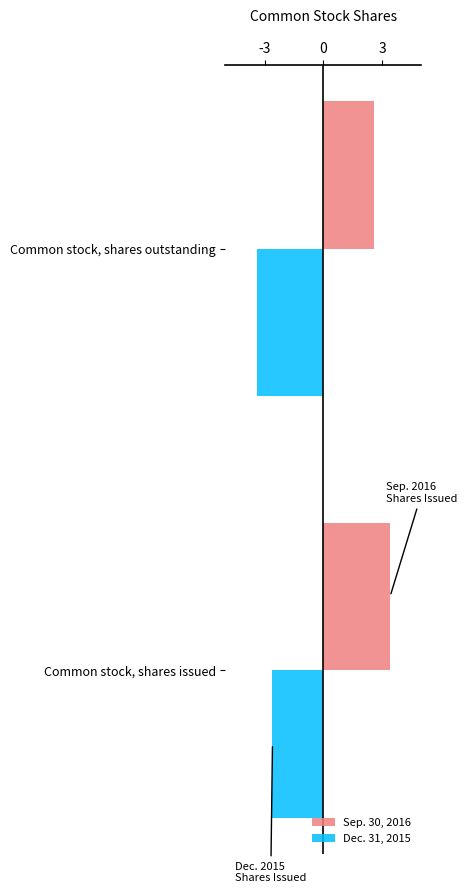

The Sep. 30, 2016 series shows 4.5 at Common stock, shares issued. True or false?

False